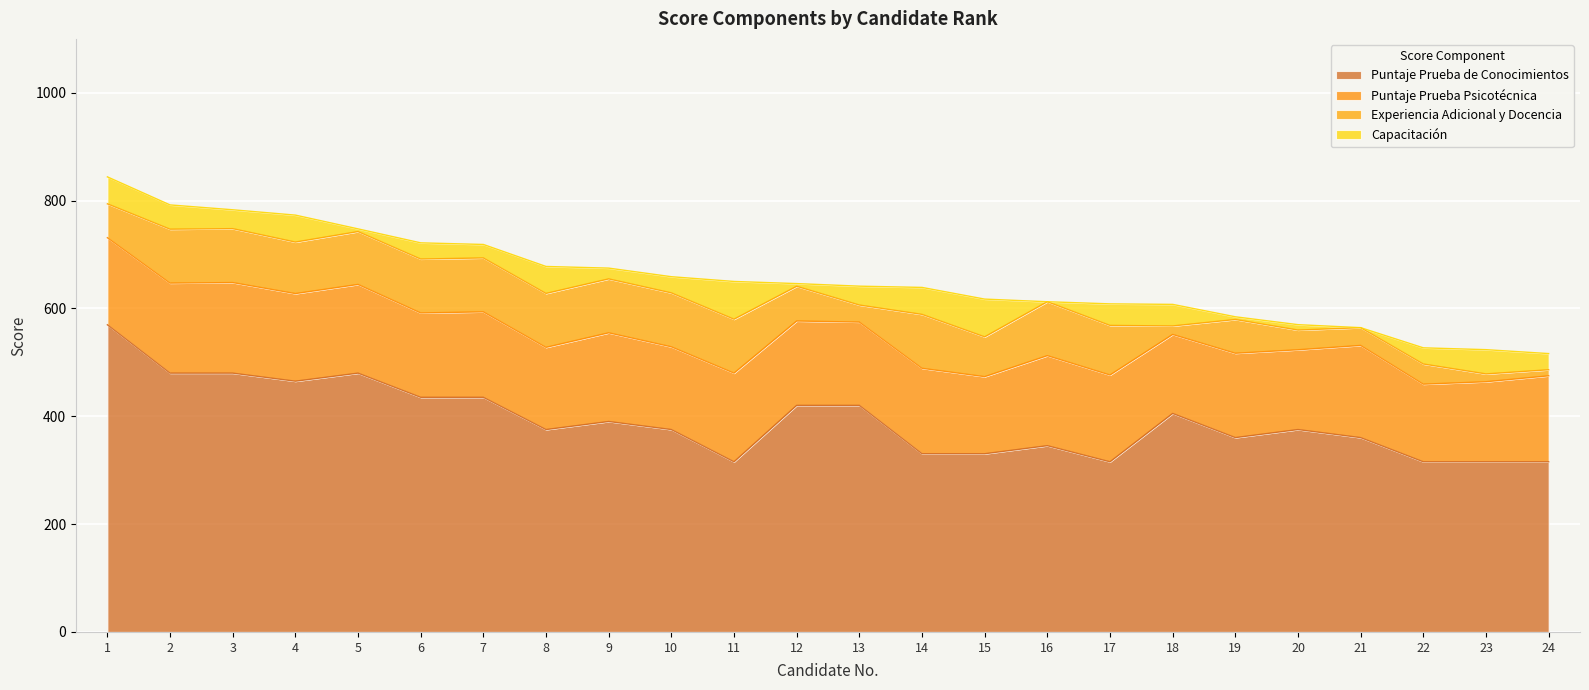

What is the difference between the Capacitación values at 8 and 5?

45.0